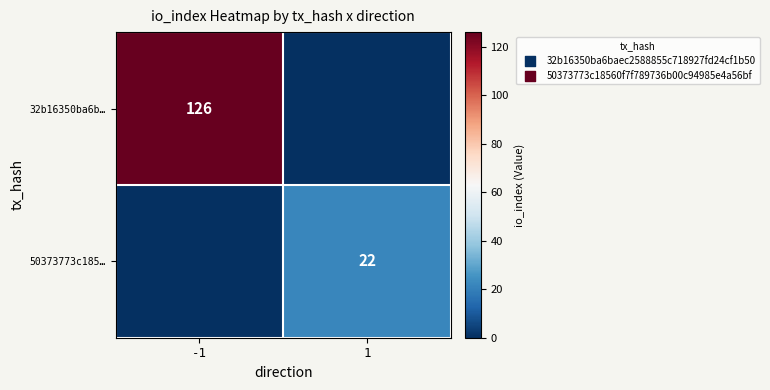

The value of 32b16350ba6b… at -1 is 78. True or false?

False